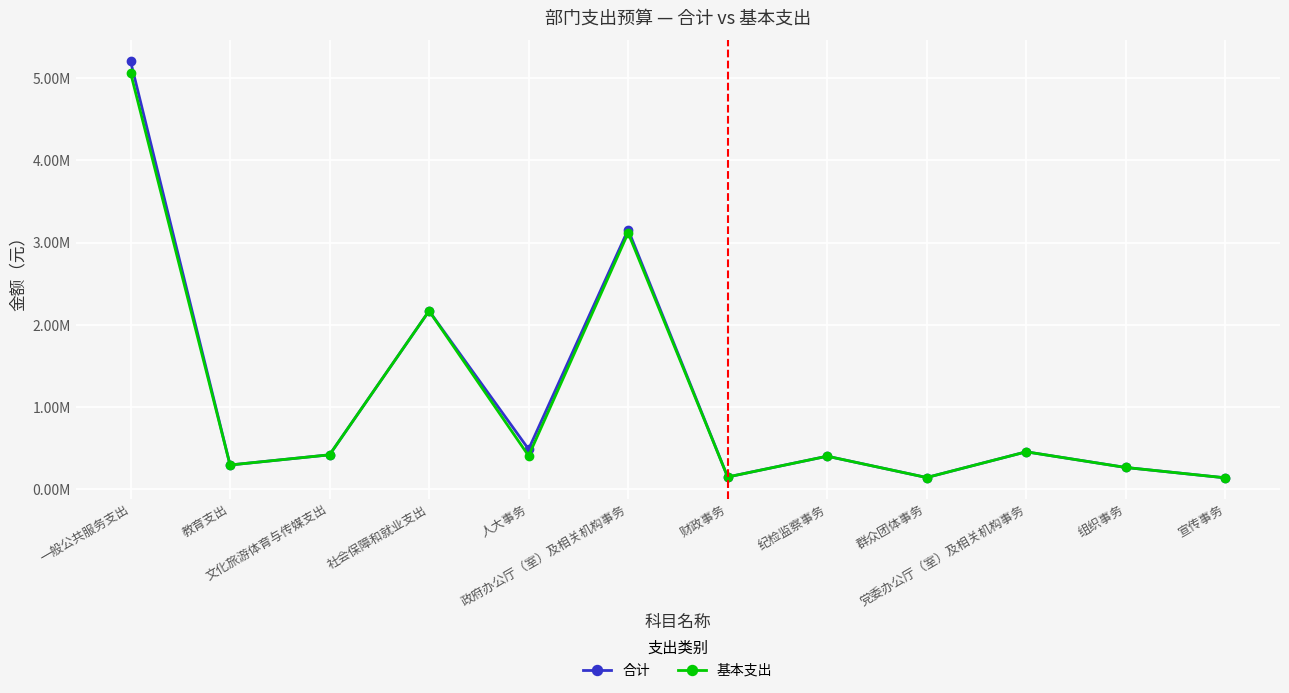

What is the average value of the 合计 series?

1106461.6